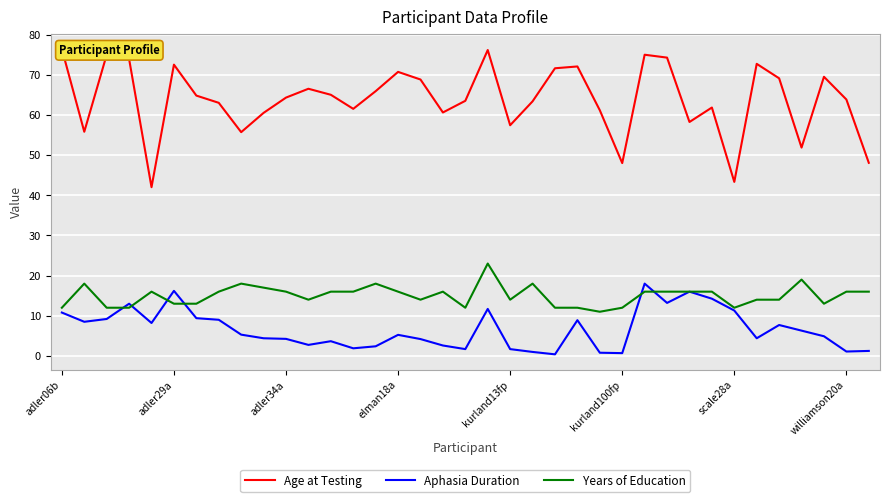

The value of Years of Education at adler29a is 13.0. True or false?

True